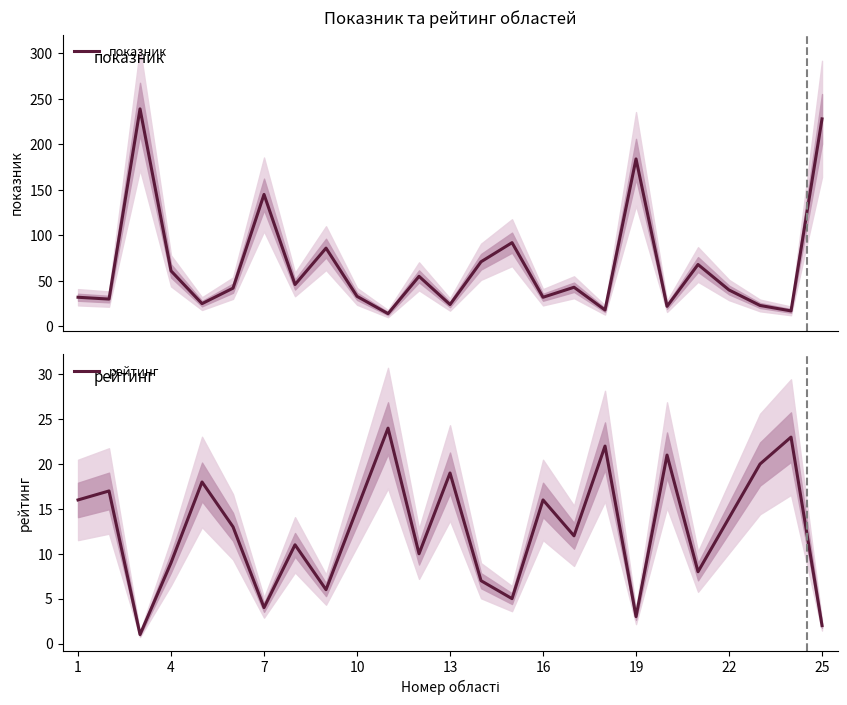

What is the difference between the maximum and minimum values in the показник series?

225